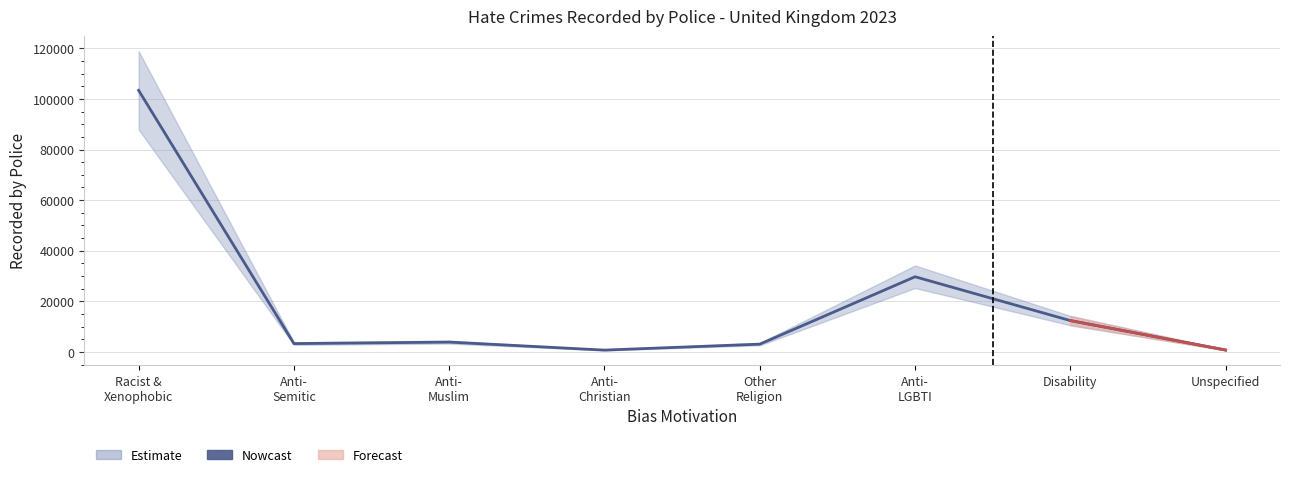

What is the value of the 3rd point from the left?

3866